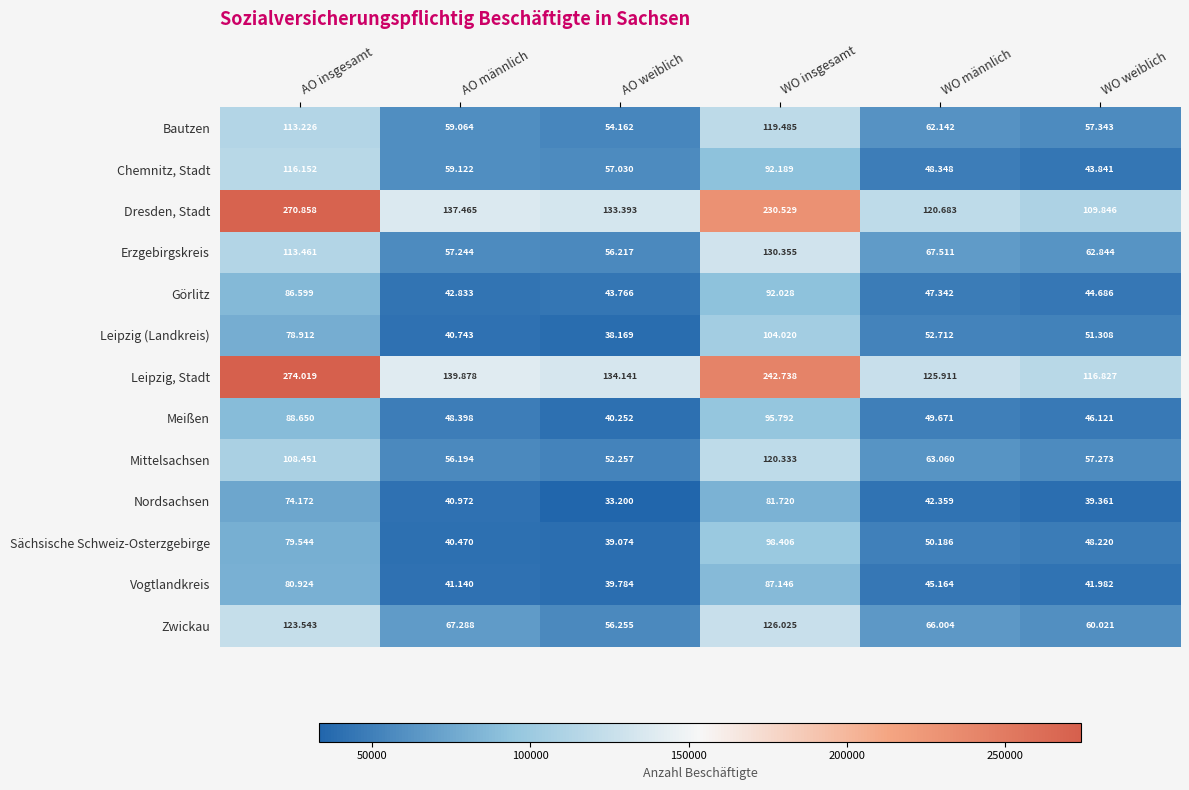

What is the difference between the highest and lowest values at AO insgesamt?

199847